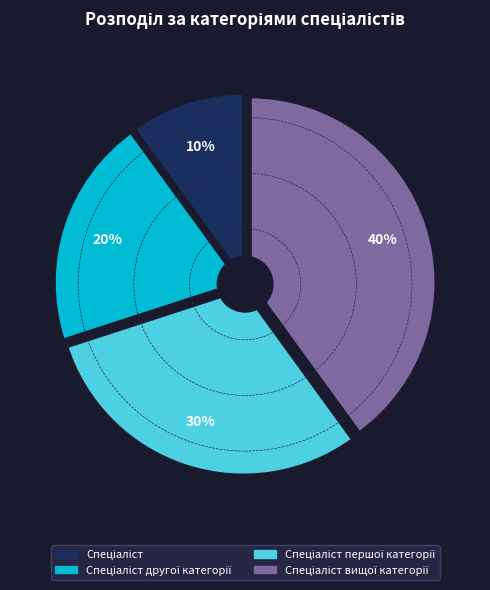

To the nearest percent, what portion does Спеціаліст вищої категорії represent?

40%